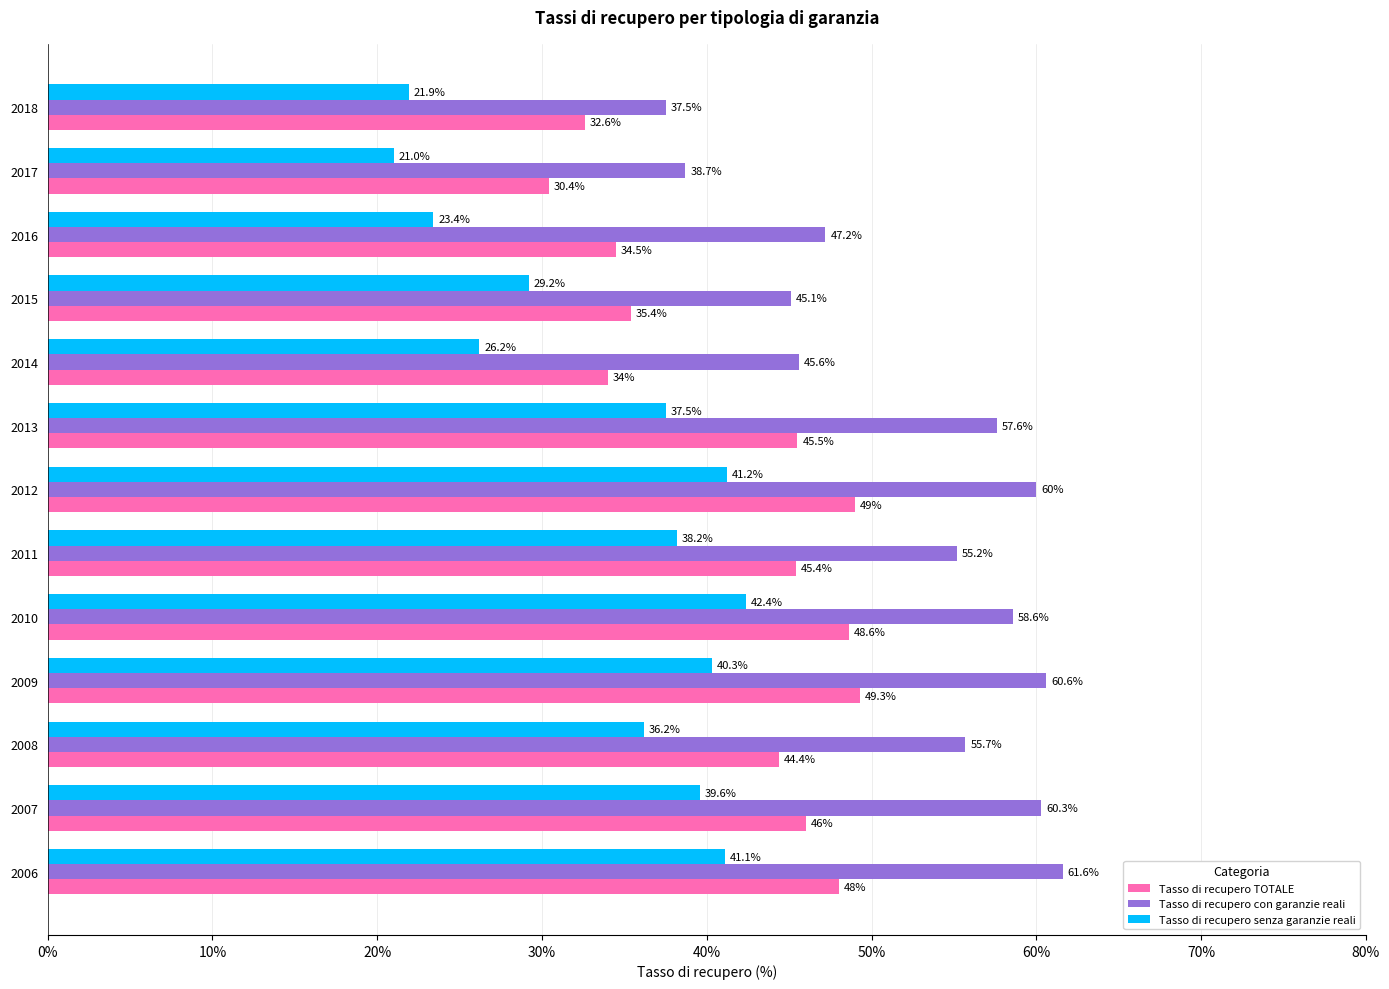

At which label is Tasso di recupero TOTALE closest to 39?

2015